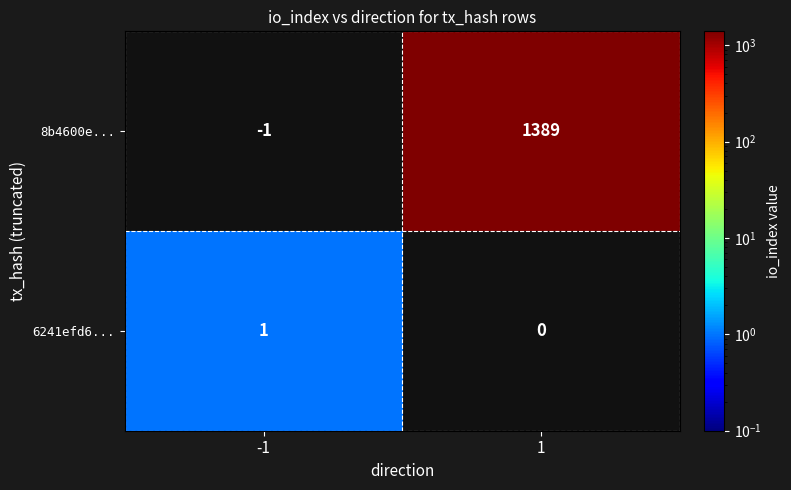

Reading right to left, what are all the values shown in this chart?

8b4600e...: 1=1389	-1=-1
6241efd6...: 1=0	-1=1